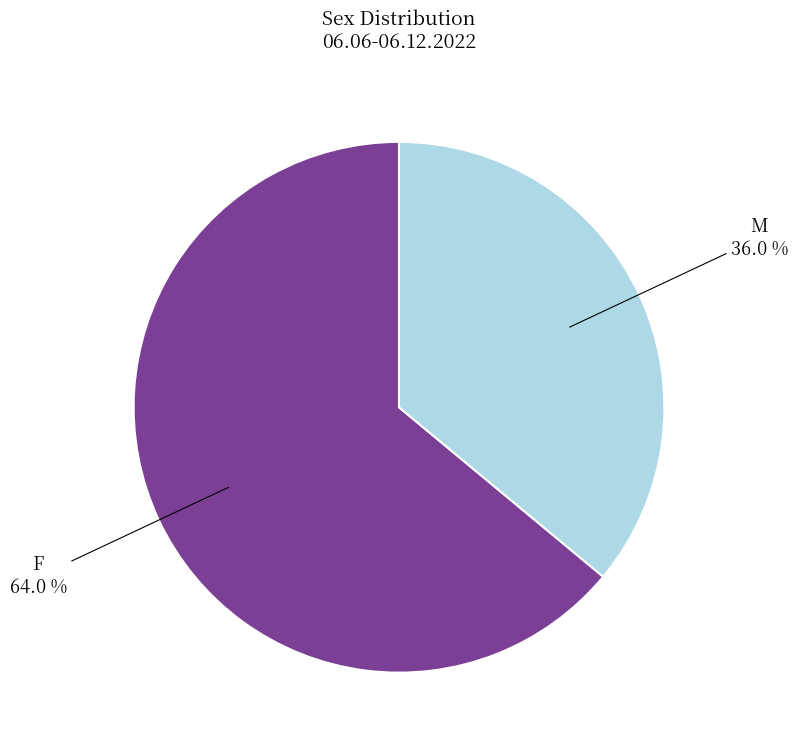

Is it true that F is 78% of the pie?

False